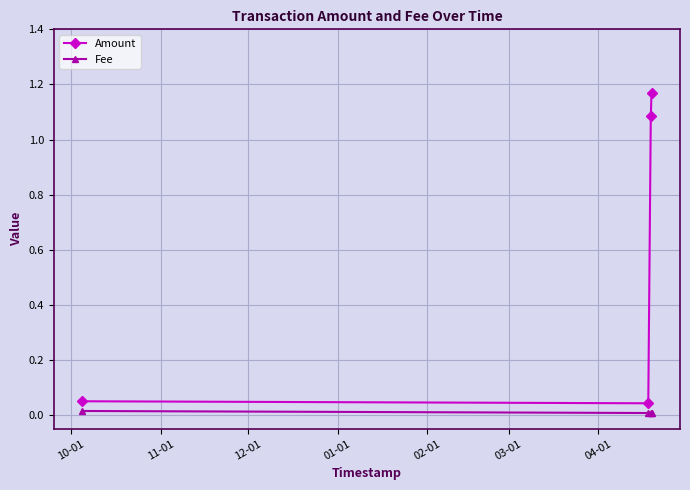

True or false: Fee and Amount cross at least once.

False